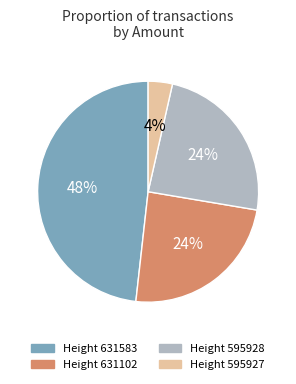

Is there any slice that represents more than half of the pie?

No